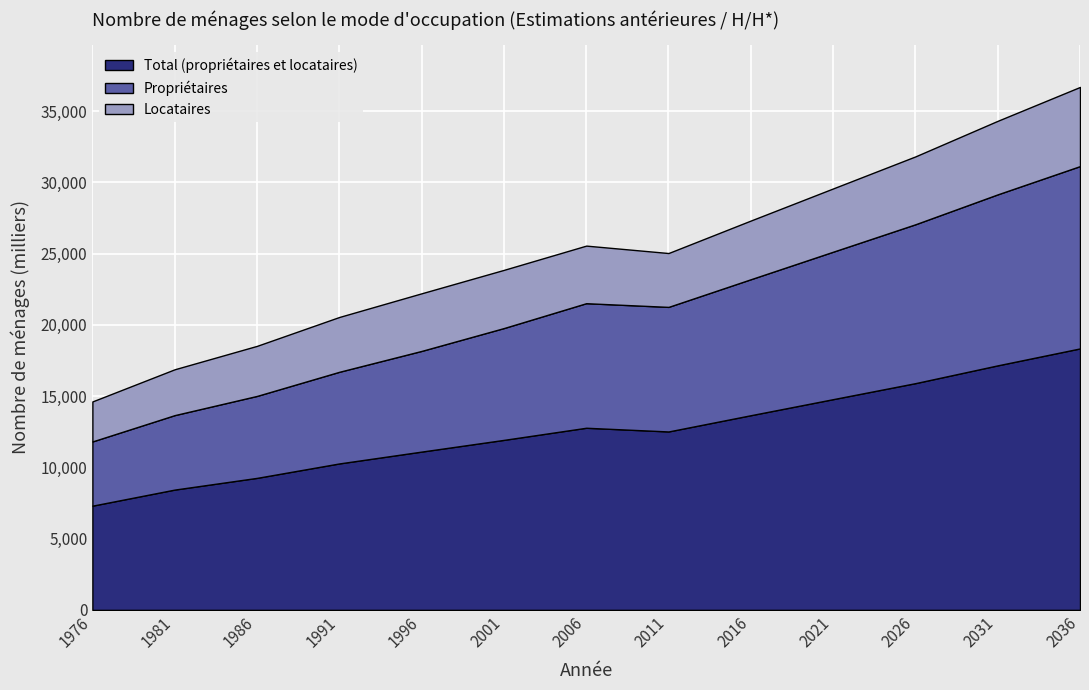

The value of Total (propriétaires et locataires) at 2036 is 28617.1. True or false?

False